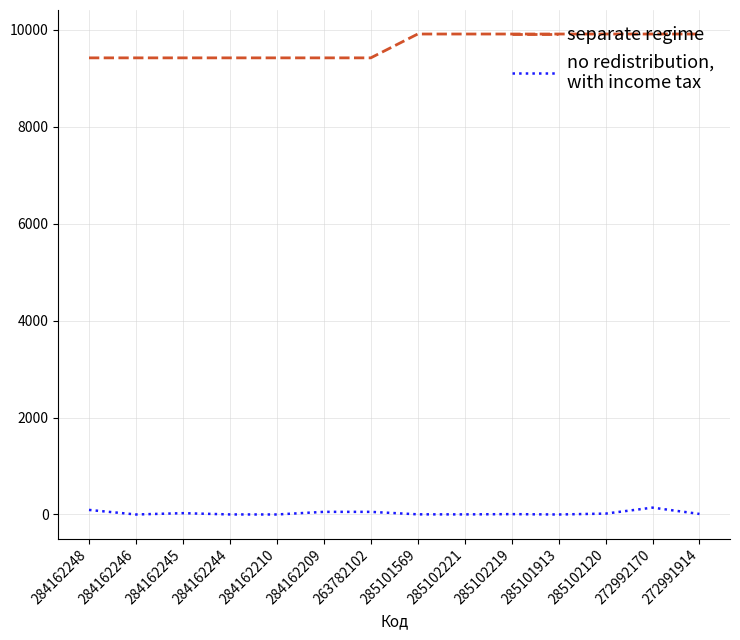

What is the spread (max minus min) of values at 285101913?

9908.5